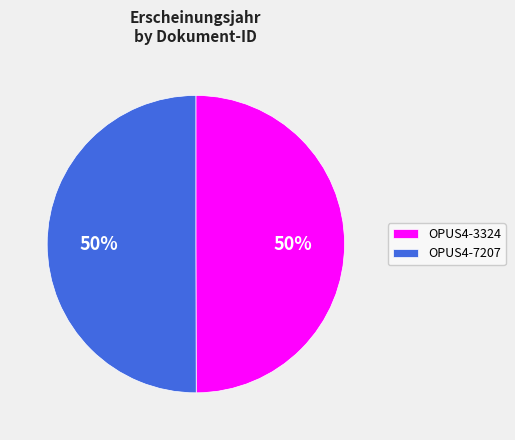

What percentage is the OPUS4-7207 slice, to the nearest percent?

50%